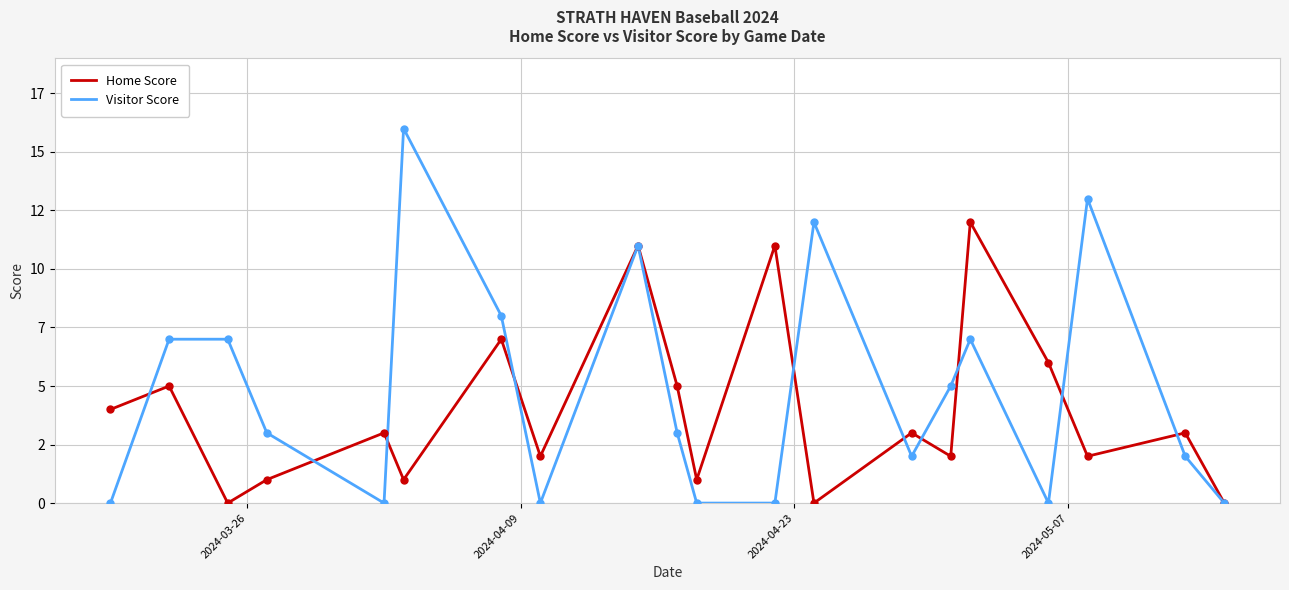

How many times do Visitor Score and Home Score cross each other?

10